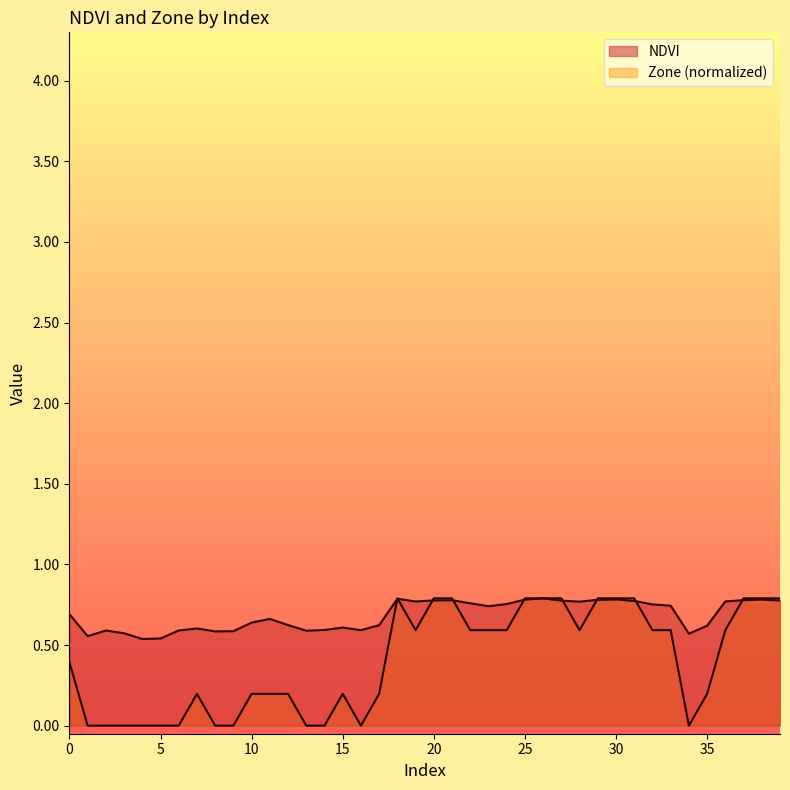

What is the total value across all series at 21?

1.6